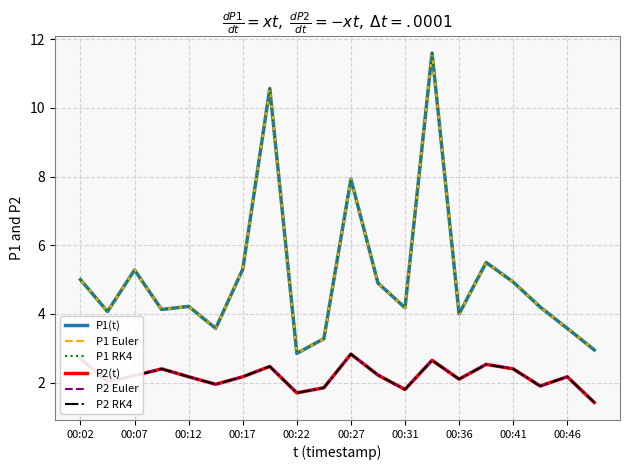

True or false: P2(t) and P1 RK4 intersect in this chart.

False